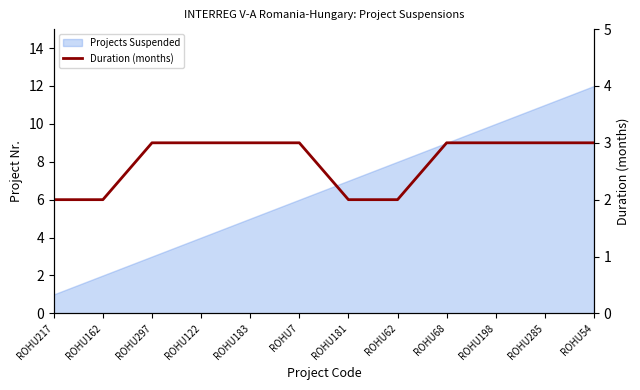

True or false: there are more than 1 points higher than both neighbors.

False